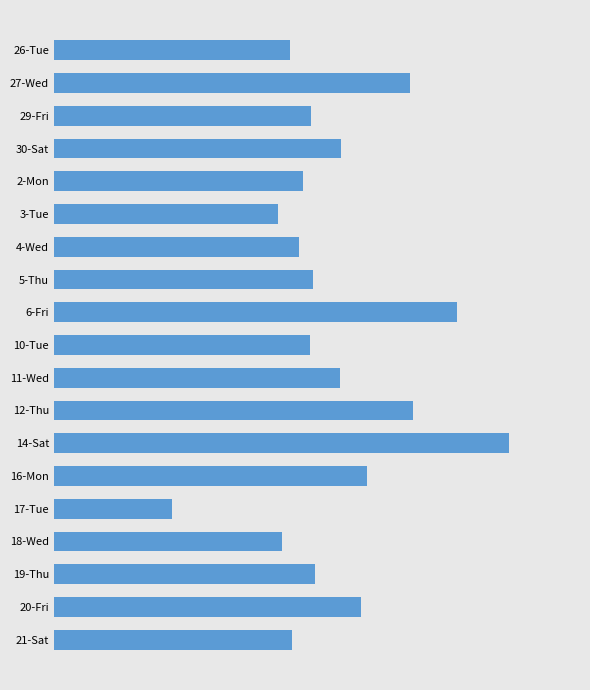

Which label corresponds to the smallest value in the chart?

17-Tue